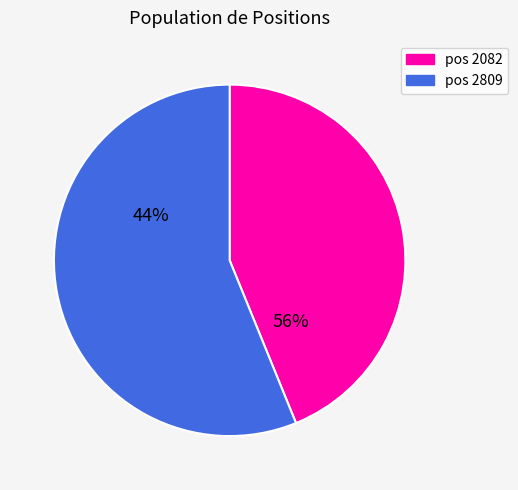

What percentage is the 2809 slice, to the nearest percent?

56%